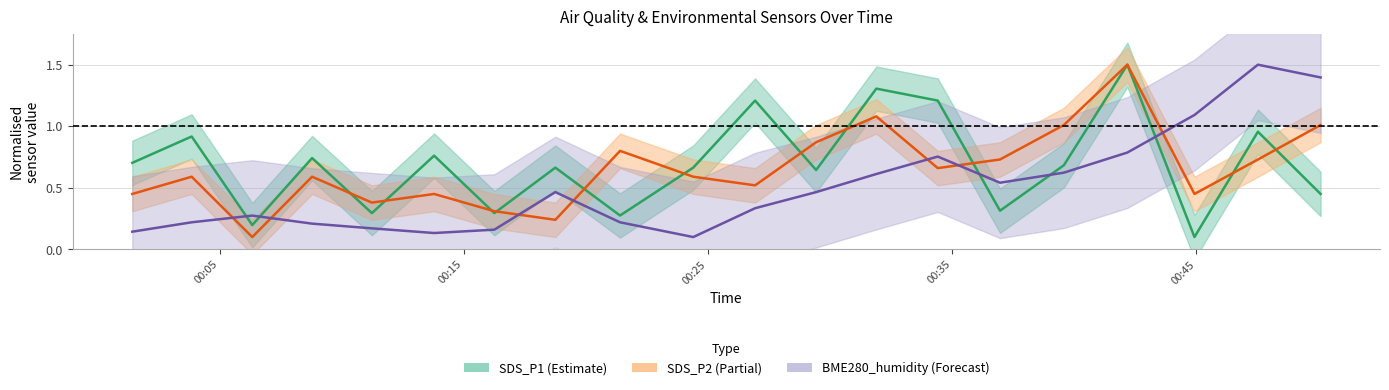

How many distinct data groups are displayed?

3